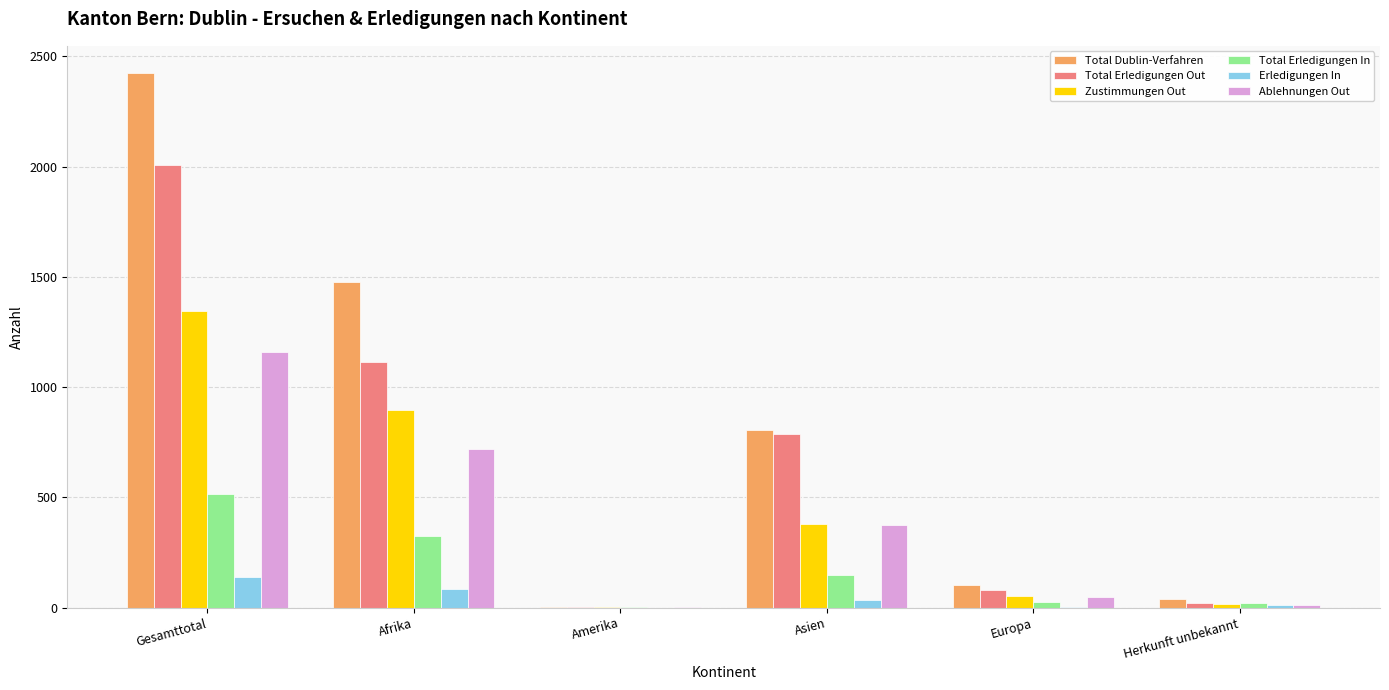

Where is Ablehnungen Out nearest to the value 581?

Afrika